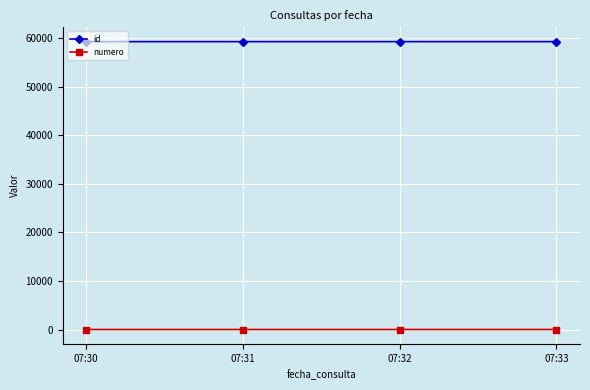

True or false: id and numero cross at least once.

False